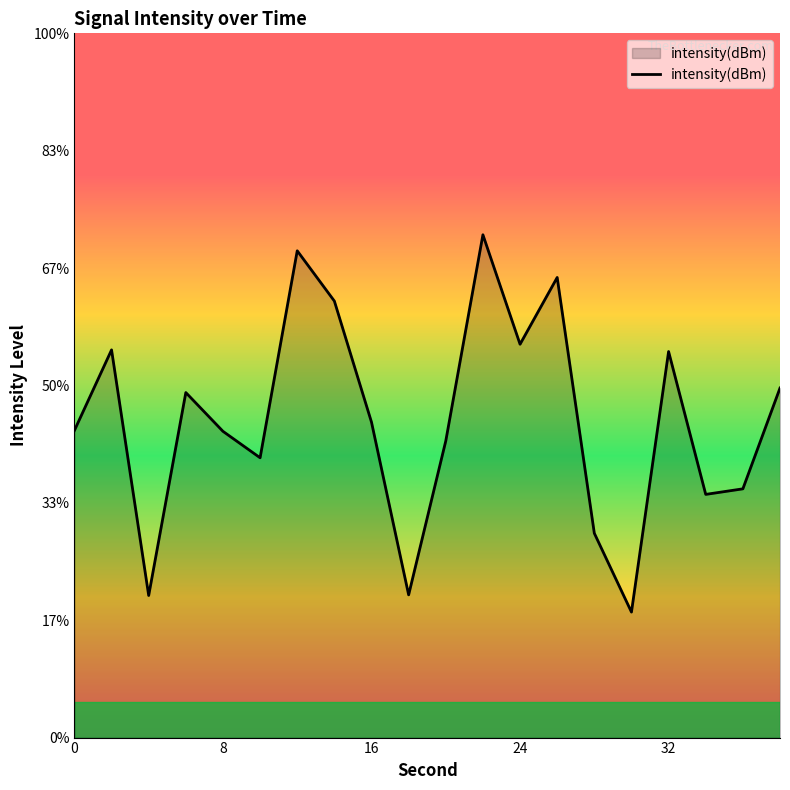

What is the sum of all values?

-2629.1